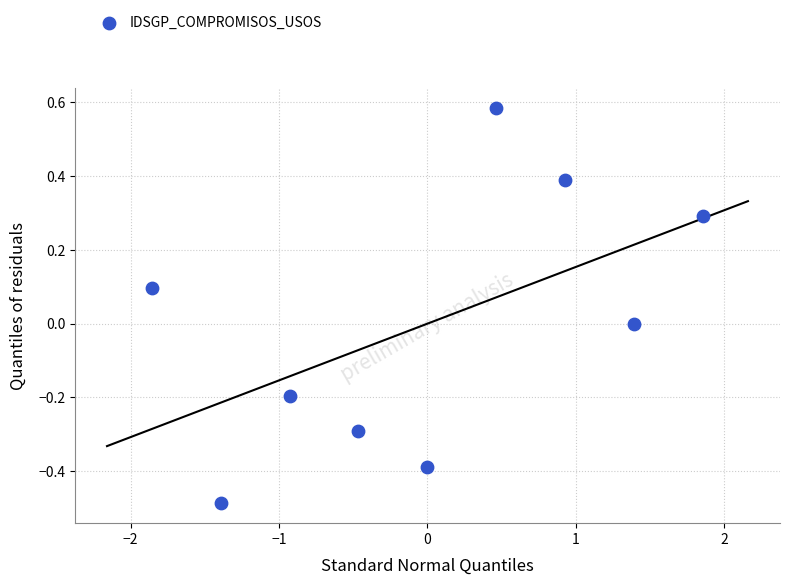

What is the range of X values (max minus min)?

3.7